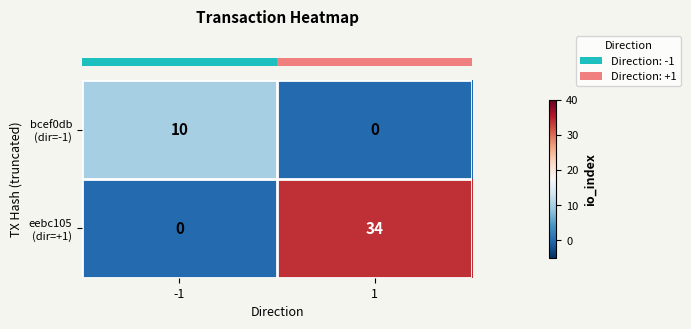

What is the difference between the highest and lowest values at 1?

34